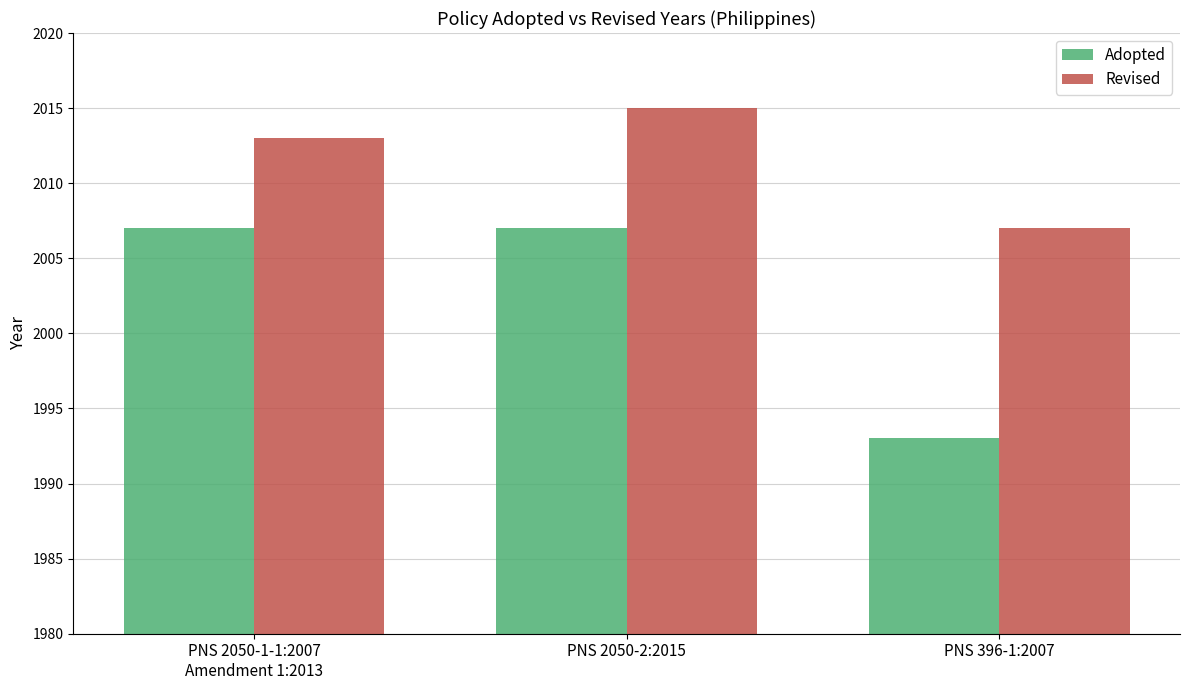

What is the sum of all Revised values?

6035